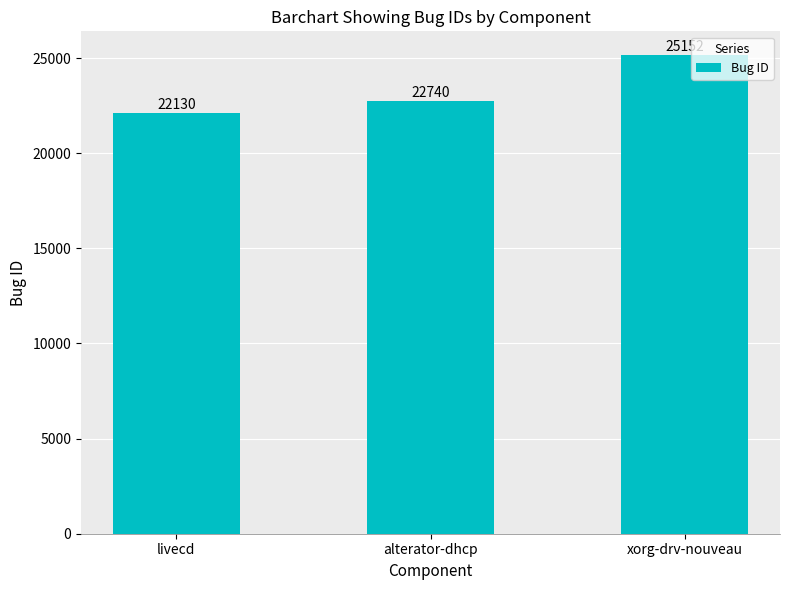

How many values are below 22740?

1